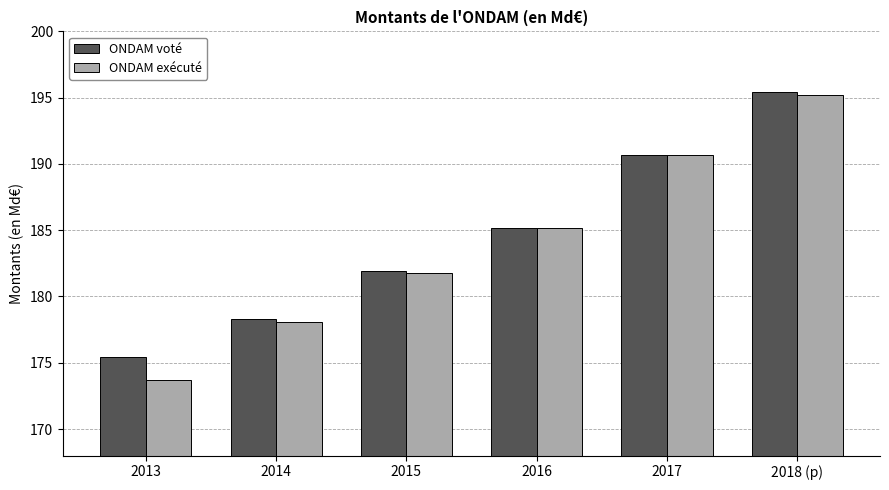

What is the maximum value for ONDAM voté?

195.4